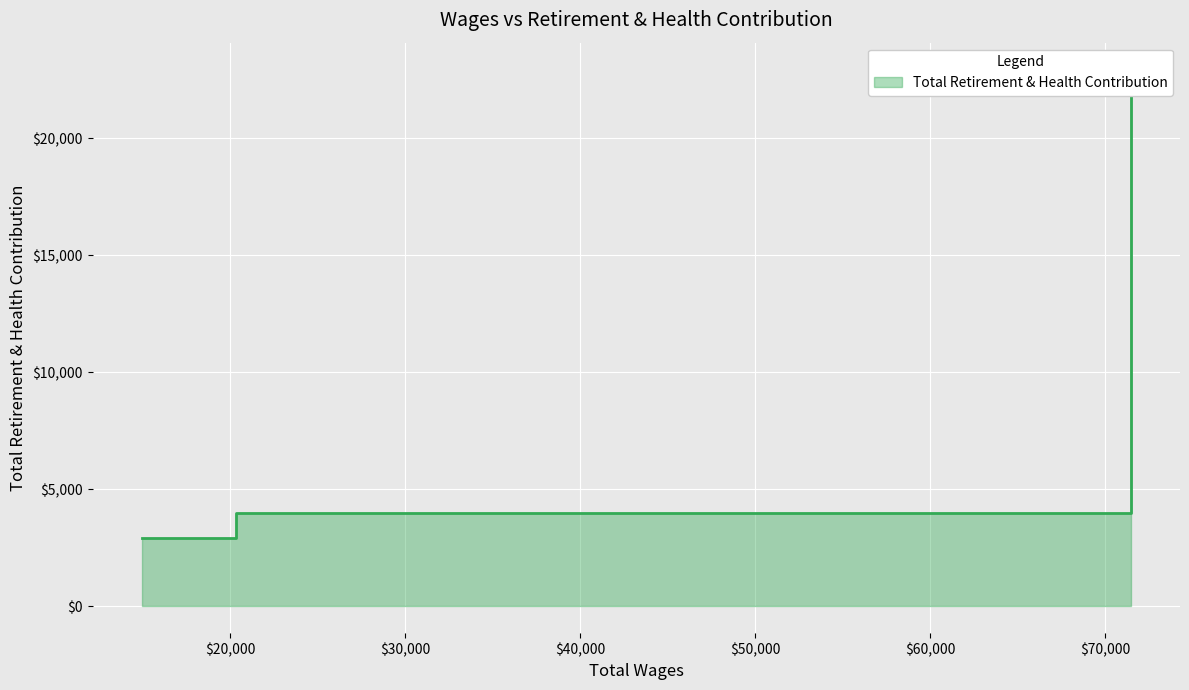

What is the change in value from 71458.0 to 14951.0?

-20015